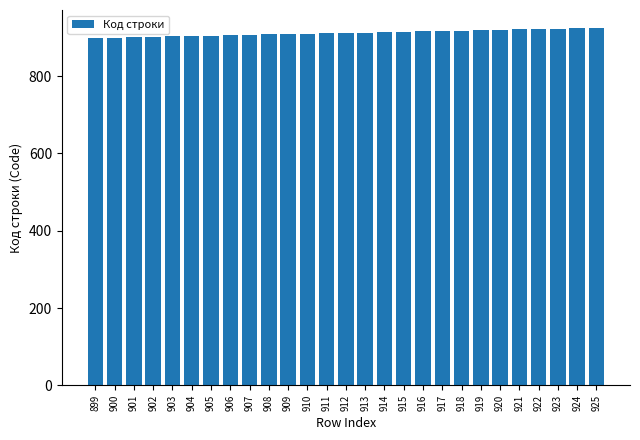

Is it true that the value at 908 is 226?

False